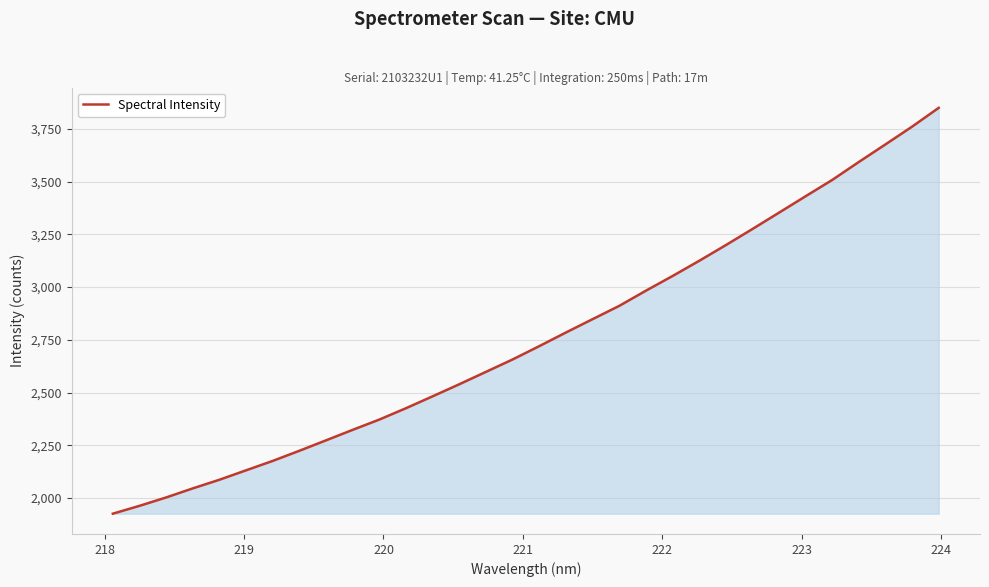

What is the difference between the maximum and minimum values?

1923.8